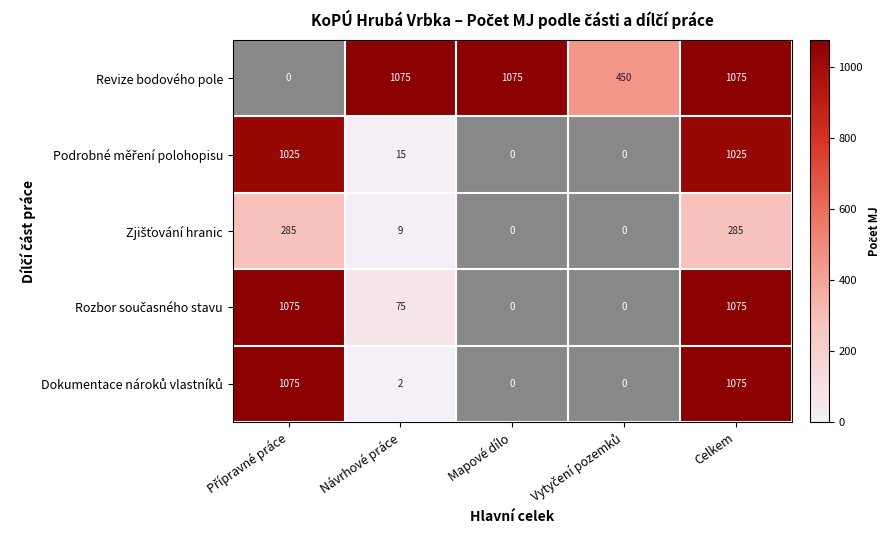

Is it true that Revize bodového pole equals 1075 at Mapové dílo?

True